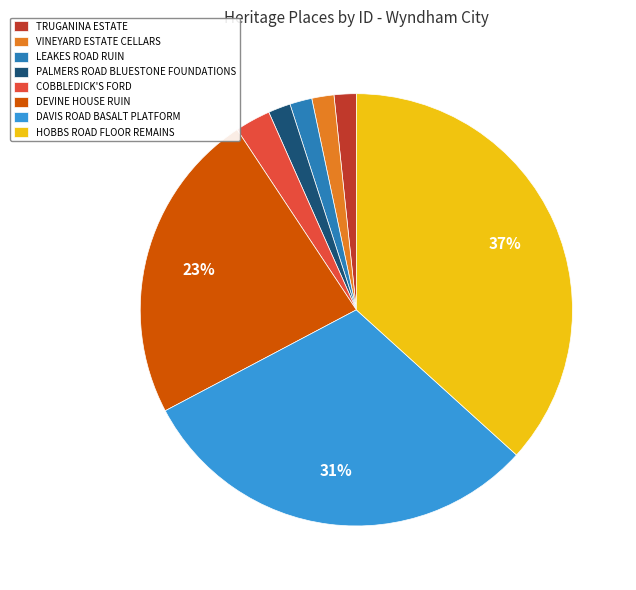

Which slice is the largest?

HOBBS ROAD FLOOR REMAINS